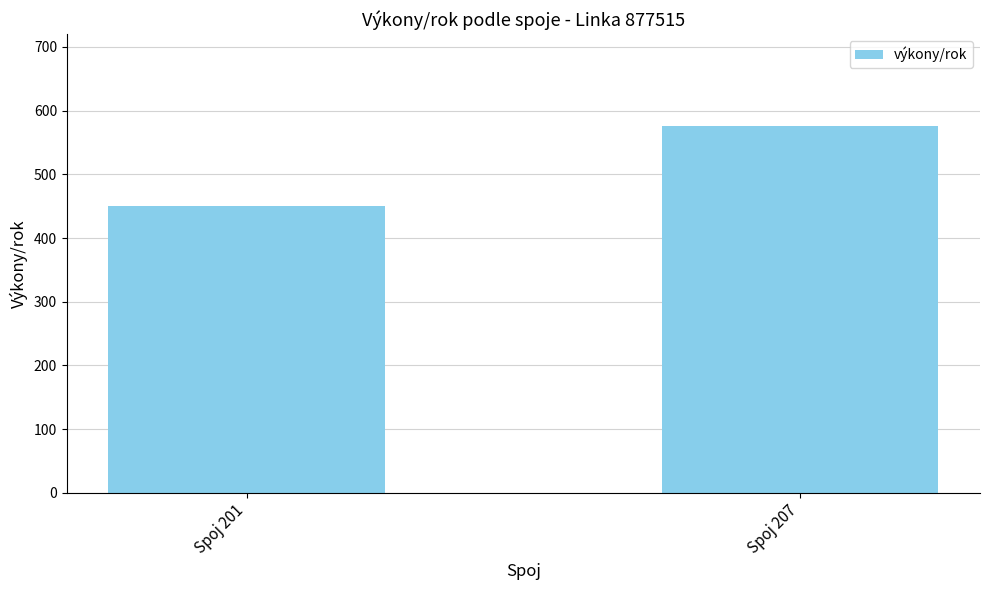

The value at Spoj 207 is 576. True or false?

True